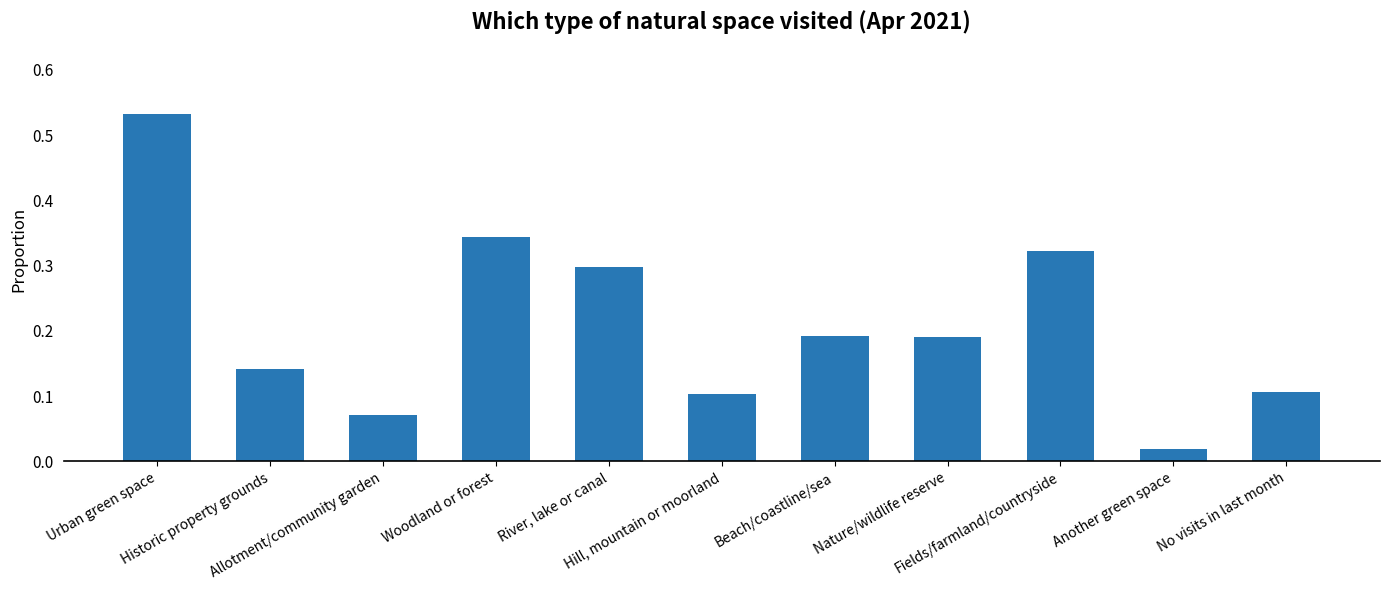

What is the label of the 11th bar from the left?

No visits in last month